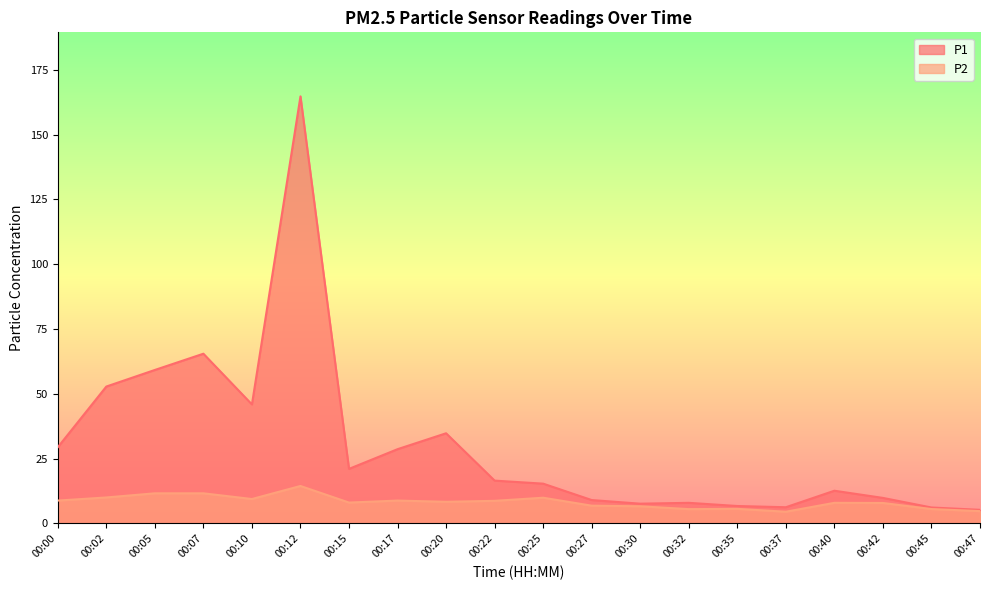

Rank the series at 00:42 from highest to lowest value.

P1, P2